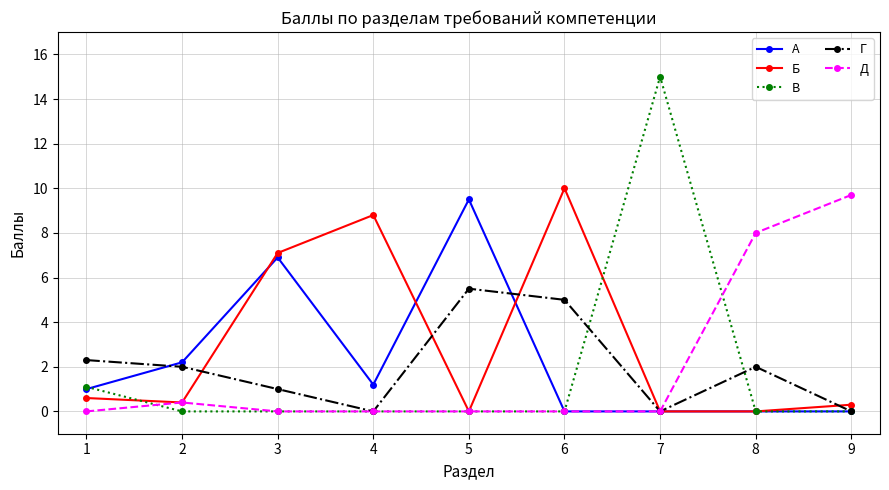

Which series has the largest total across all categories?

Б